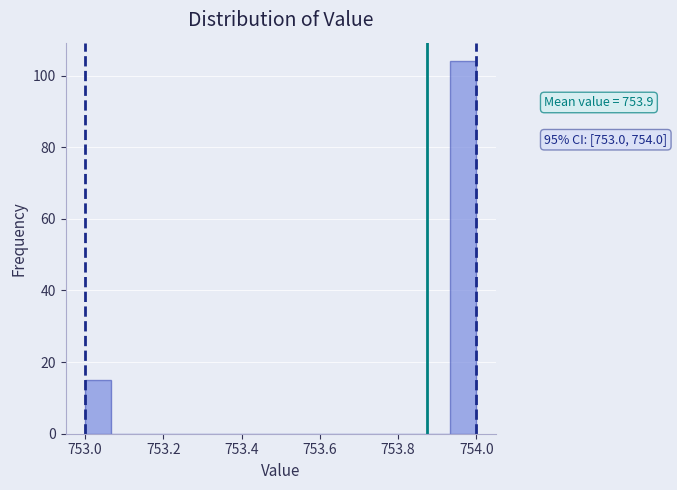

Read against the x-axis, roughly where is the centre of the tallest bar?

753.96